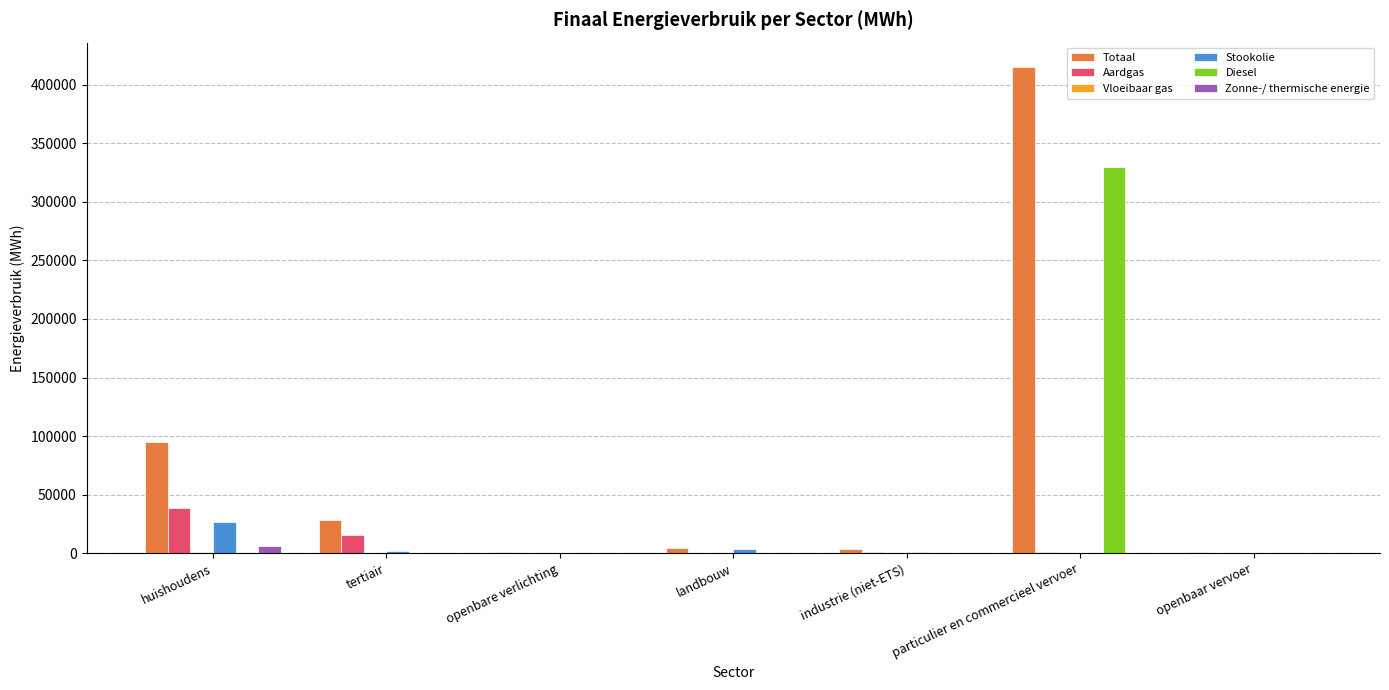

The Totaal series shows 183645.9 at particulier en commercieel vervoer. True or false?

False